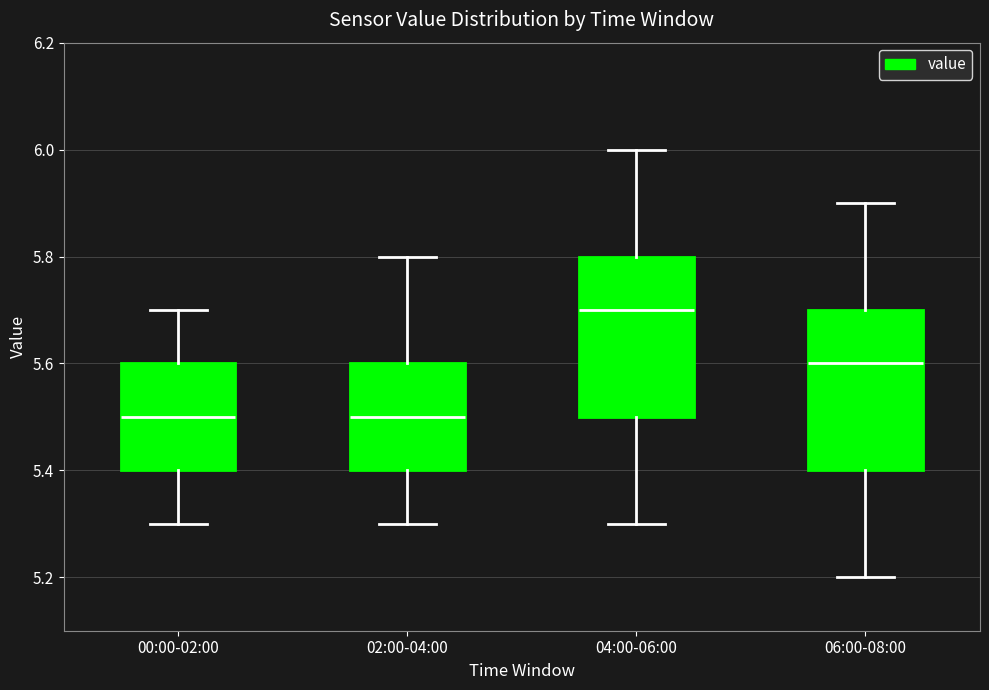

Where does the lower whisker of the box for 00:00-02:00 end on the y-axis? The values are not printed on the chart, so give them approximately, as read against the axis.

5.3